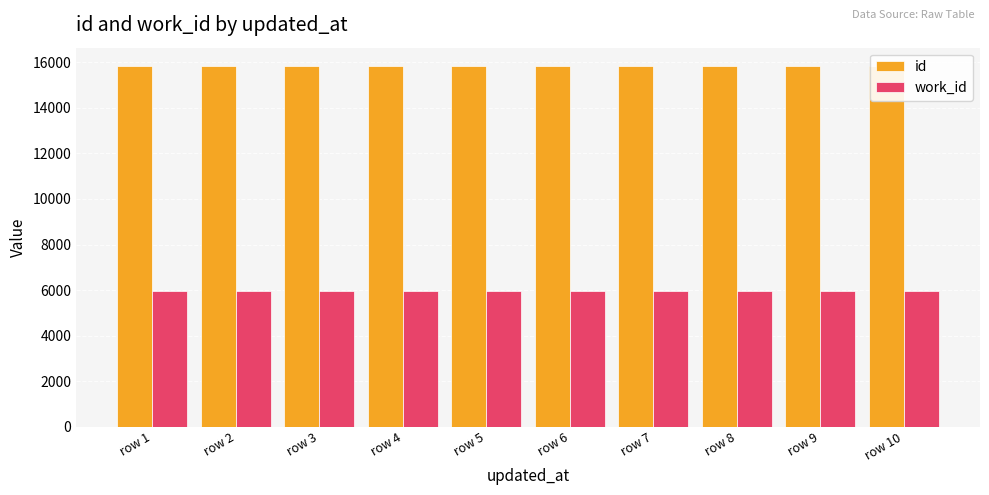

At row 2, list the series in order from smallest to largest.

work_id, id